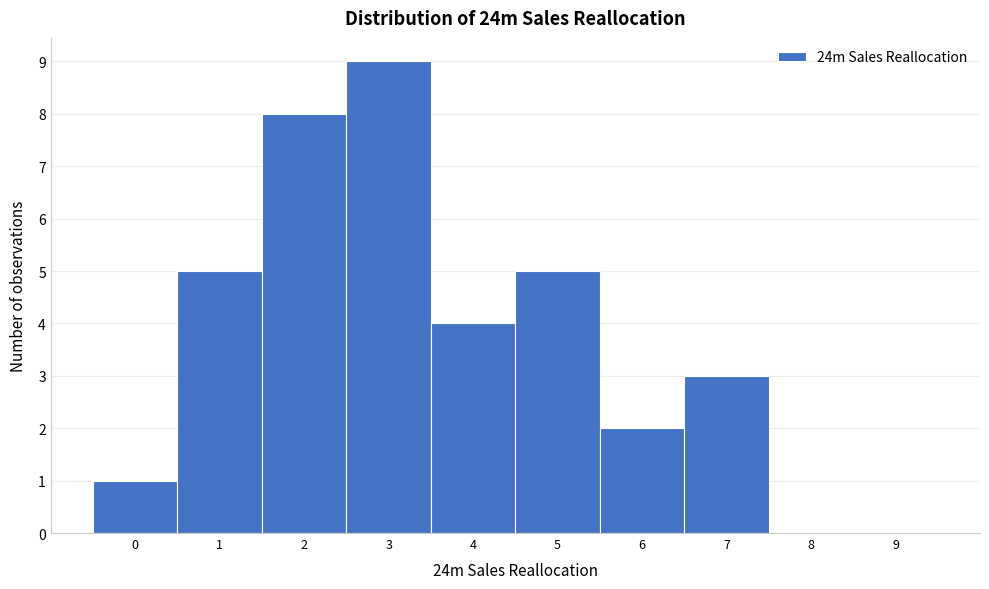

Reading left to right, transcribe all the data shown in this chart.

0=1	1=5	2=8	3=9	4=4	5=5	6=2	7=3	8=0	9=0